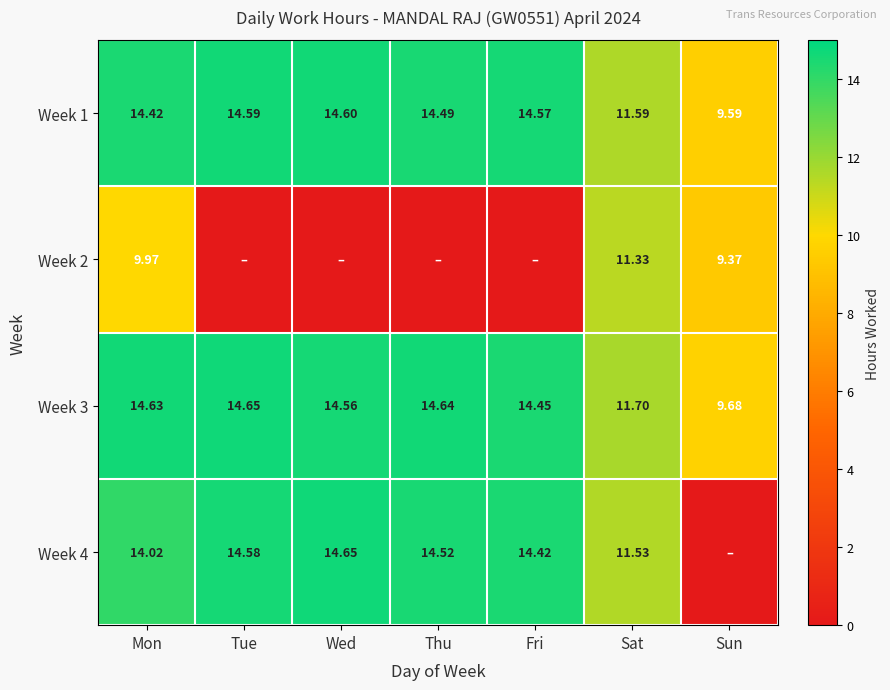

Rank the categories by Week 3 value from highest to lowest.

Tue, Thu, Mon, Wed, Fri, Sat, Sun